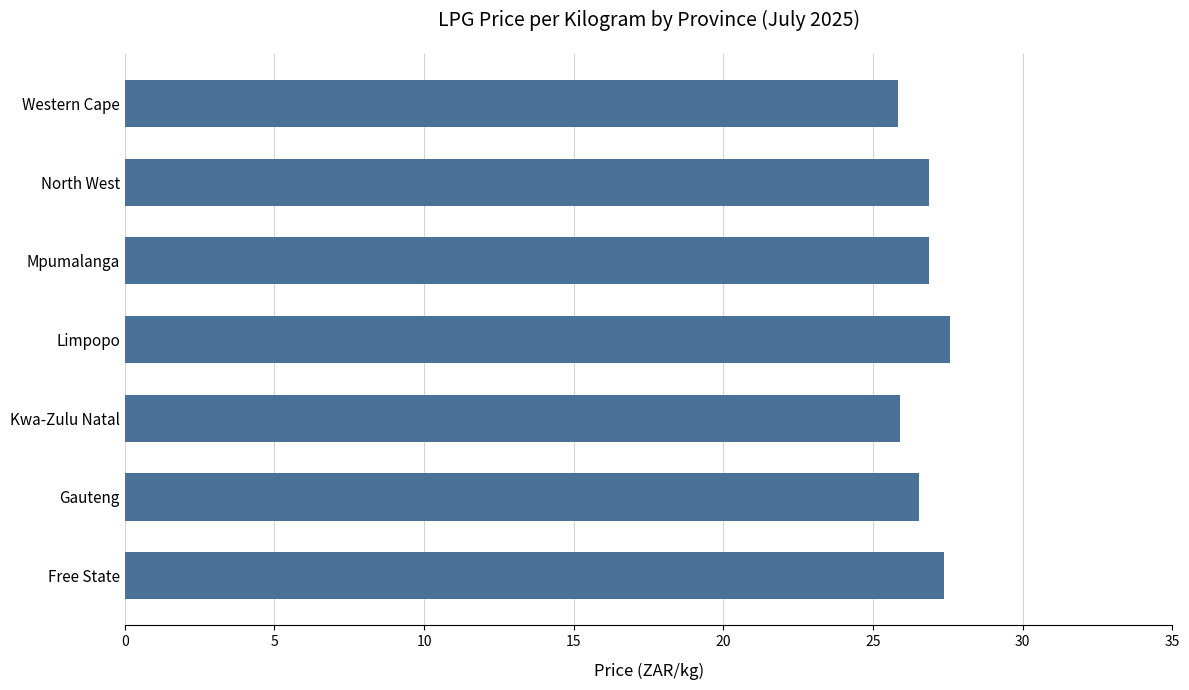

What is the sum of all values?

186.9